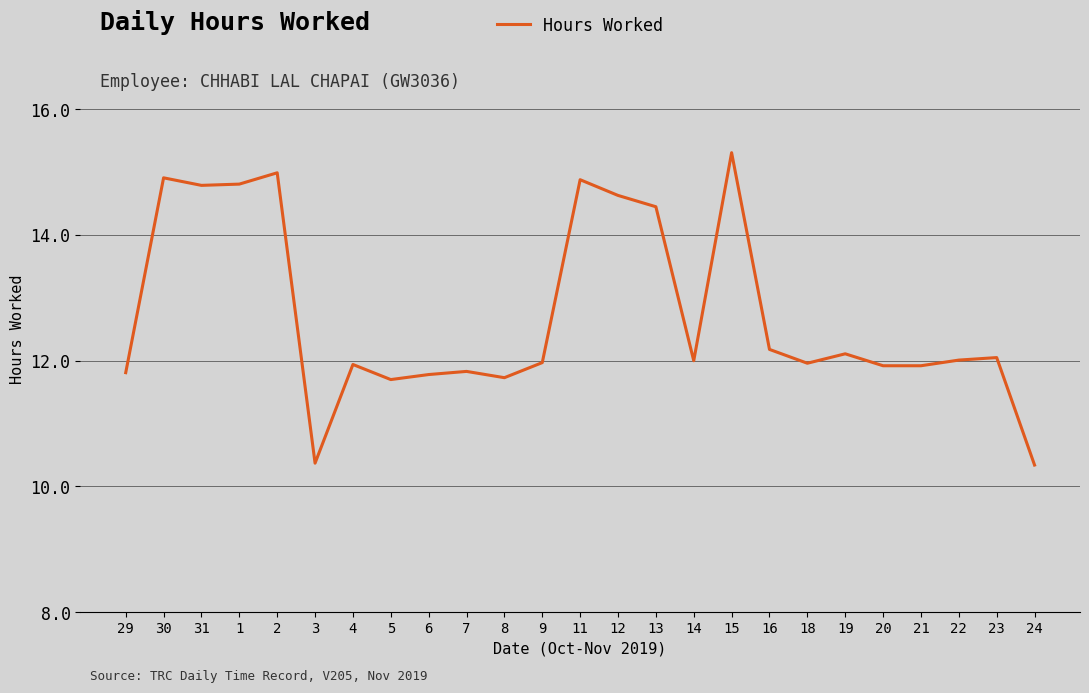

Is this an area chart (filled region under the line)?

No